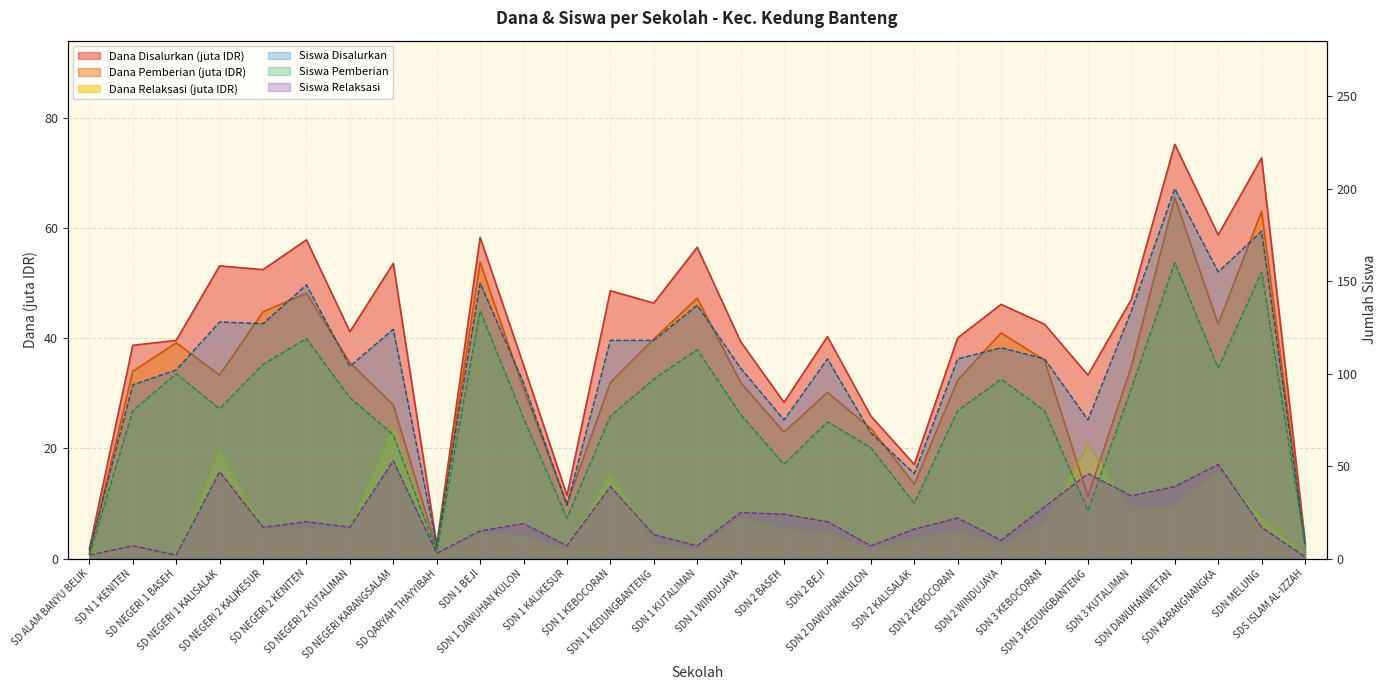

Which has a higher value, SDN 3 KEDUNGBANTENG or SDN 1 WINDUJAYA?

SDN 1 WINDUJAYA